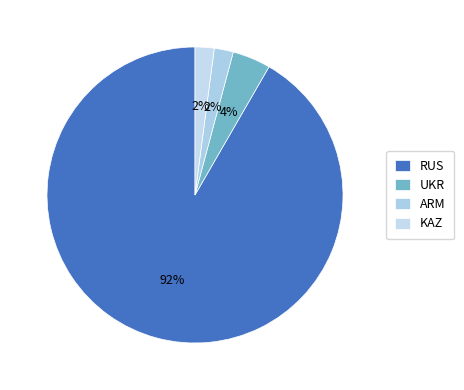

Is UKR the majority of the pie?

No